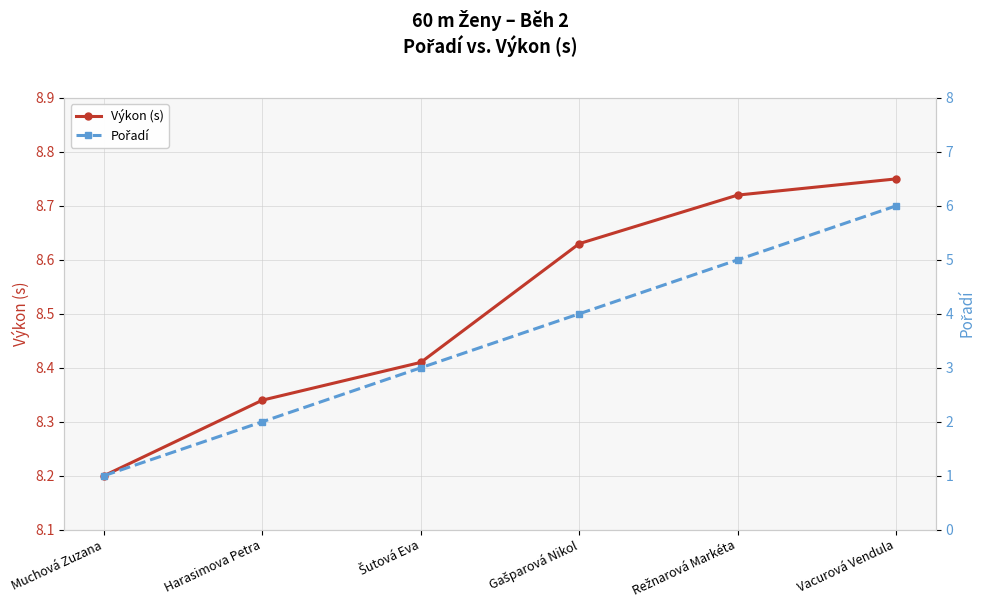

Reading right to left, extract all data points from this chart.

Výkon (s): Vacurová Vendula=8.8	Režnarová Markéta=8.7	Gašparová Nikol=8.6	Šutová Eva=8.4	Harasimova Petra=8.3	Muchová Zuzana=8.2
Pořadí: Vacurová Vendula=6.0	Režnarová Markéta=5.0	Gašparová Nikol=4.0	Šutová Eva=3.0	Harasimova Petra=2.0	Muchová Zuzana=1.0